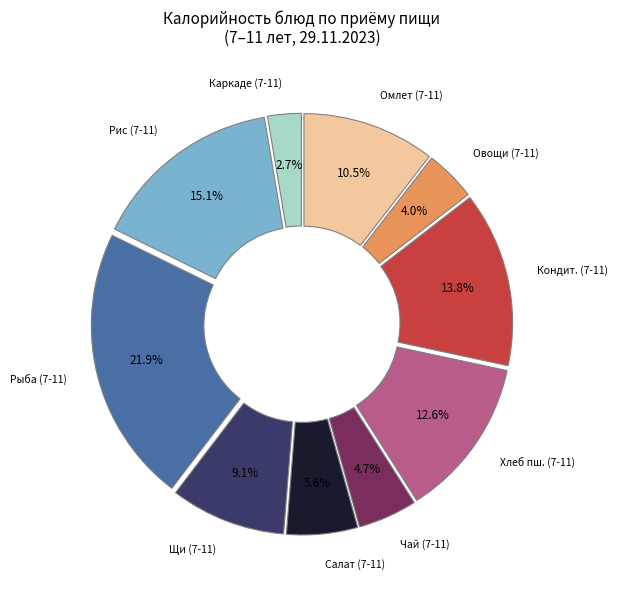

How many segments does this pie chart have?

10